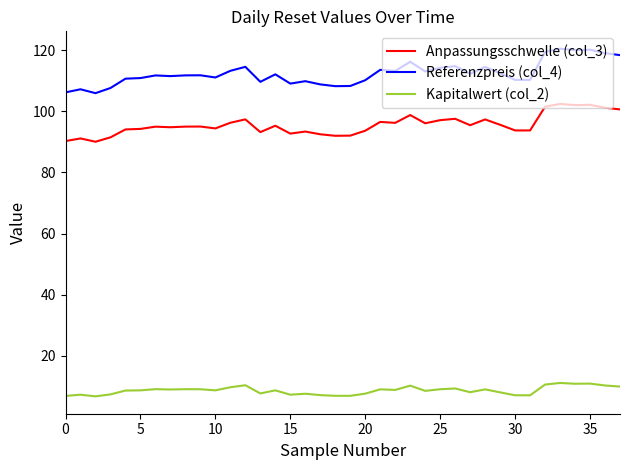

What is the lowest value of the Anpassungsschwelle (col_3) series?

90.0